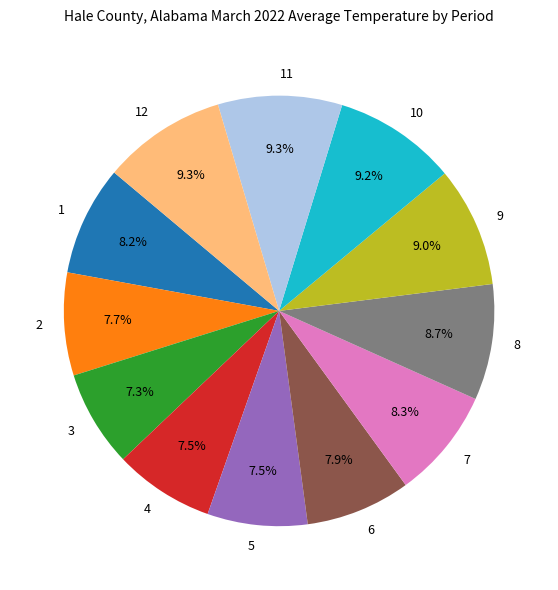

Approximately how many times larger is the value at 3 compared to 2?

0.9